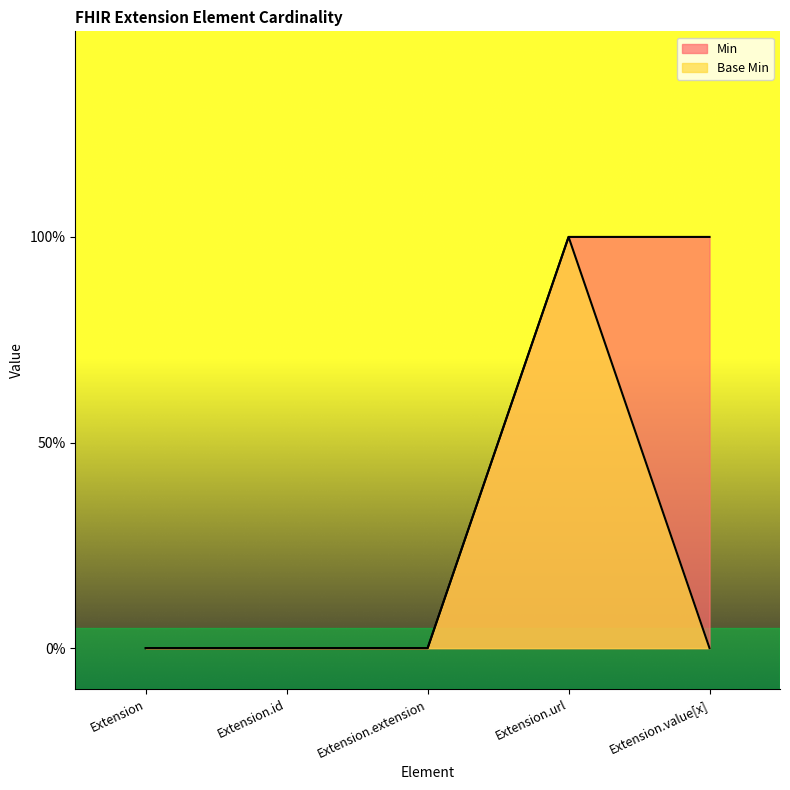

What are all the series names shown in the legend?

Min, Base Min